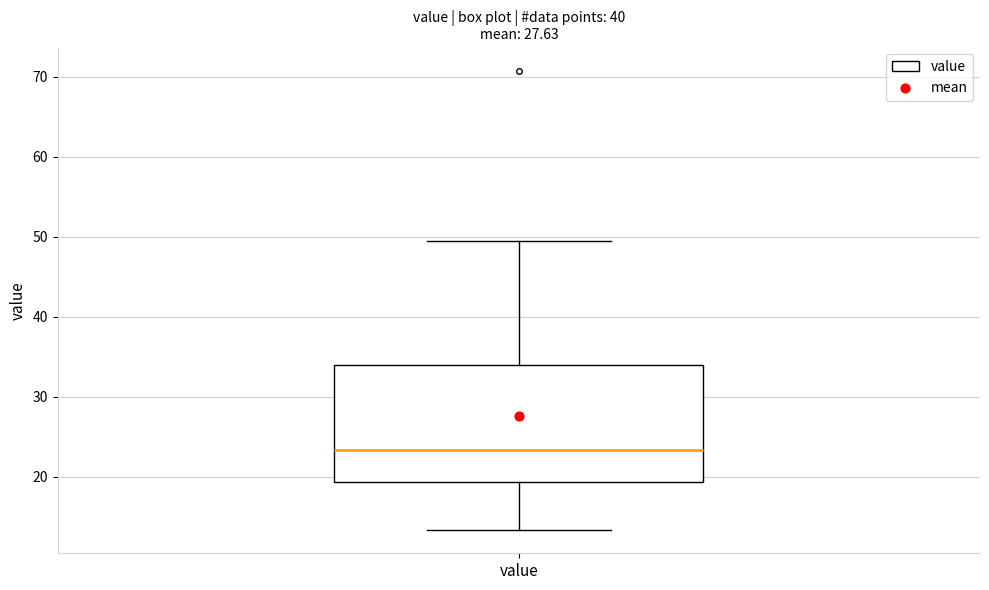

Read this box plot against the y-axis: the position of the median line, the range covered by the box, and the ends of both whiskers. The values are not printed on the chart, so give them approximately, as read against the axis.

median 23, box 19 to 34, whiskers 13 to 49